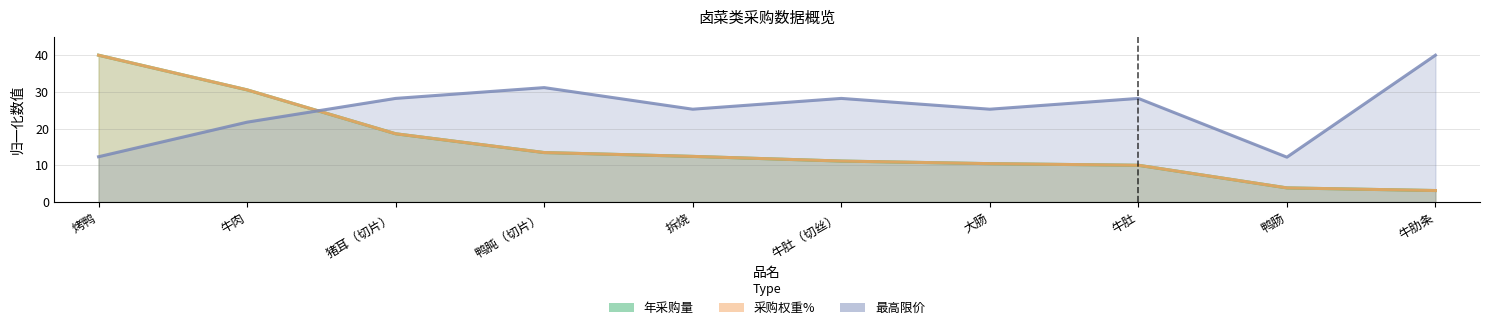

Does the chart display data point markers on the line(s)?

No